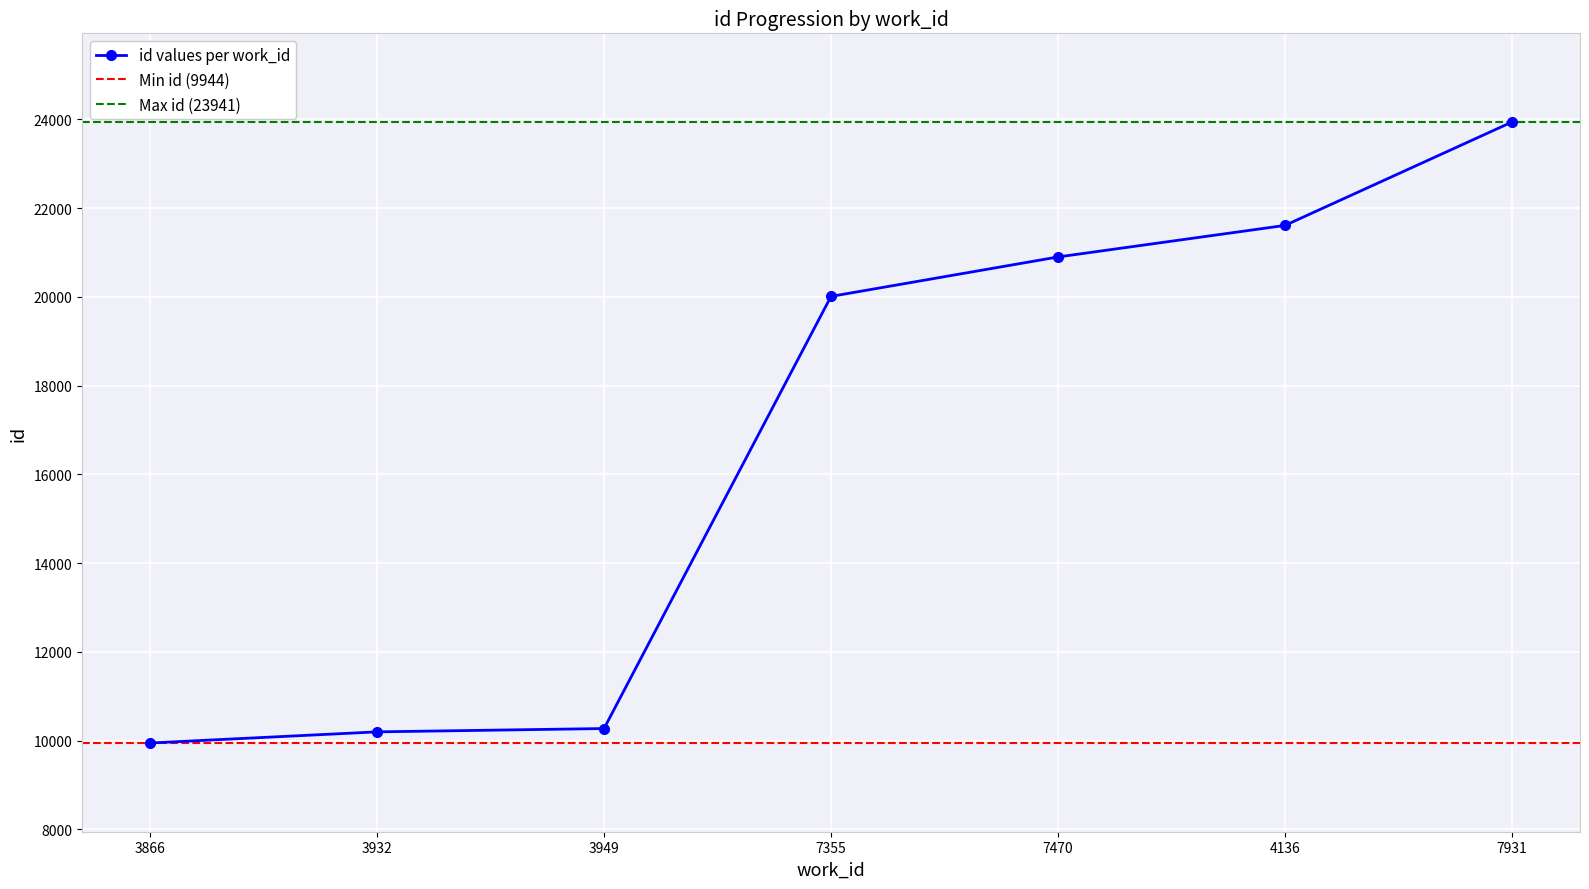

Reading left to right, transcribe all the data shown in this chart.

9944	10195	10270	20011	20900	21611	23941